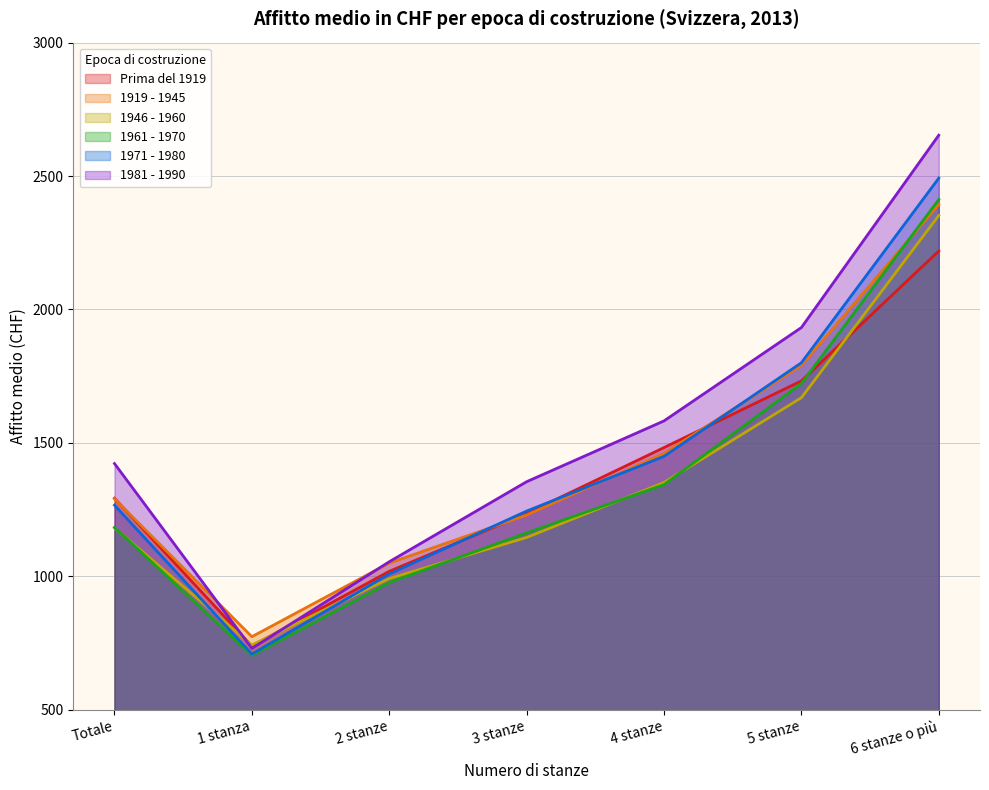

What is the difference between the 1981 - 1990 values at 2 stanze and 5 stanze?

878